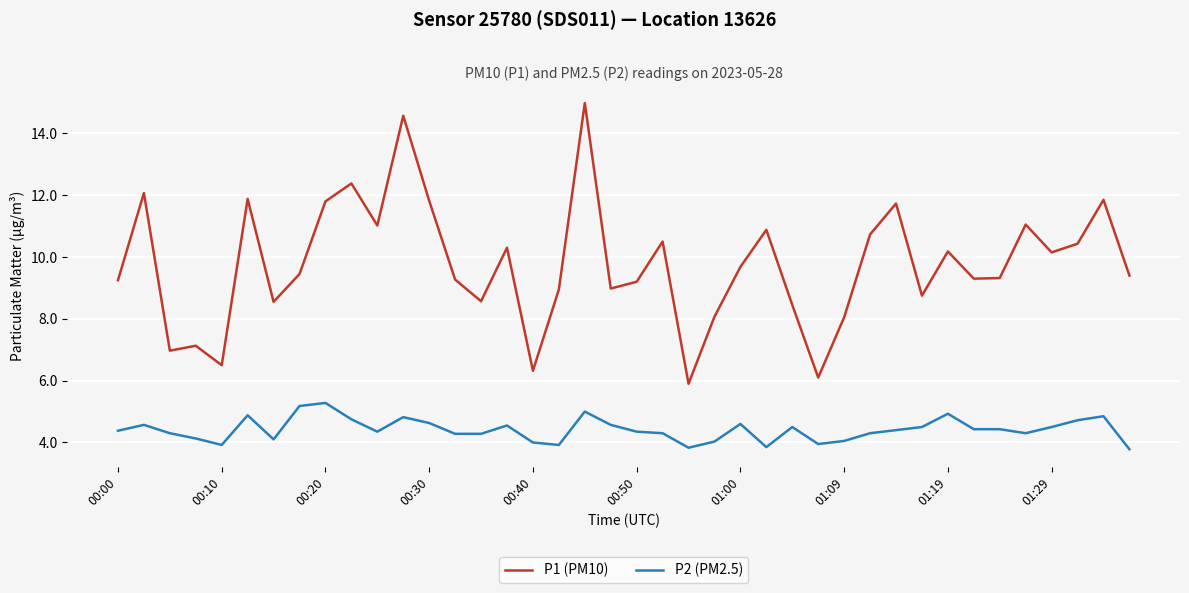

What is the minimum value for P2 (PM2.5)?

3.8